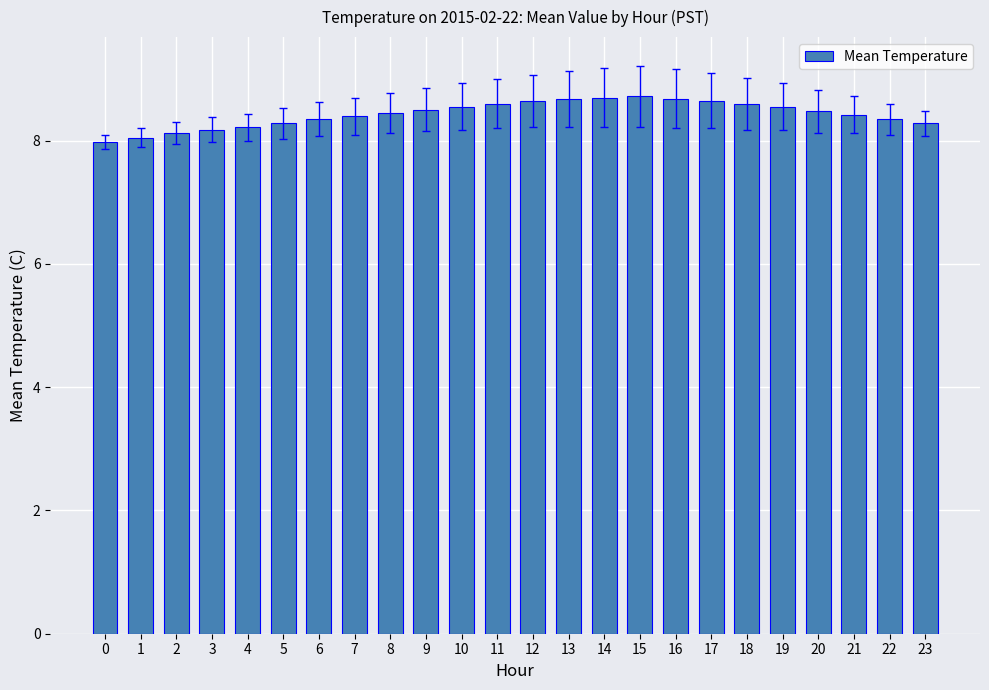

What is the difference between the values at 21 and 22?

0.1